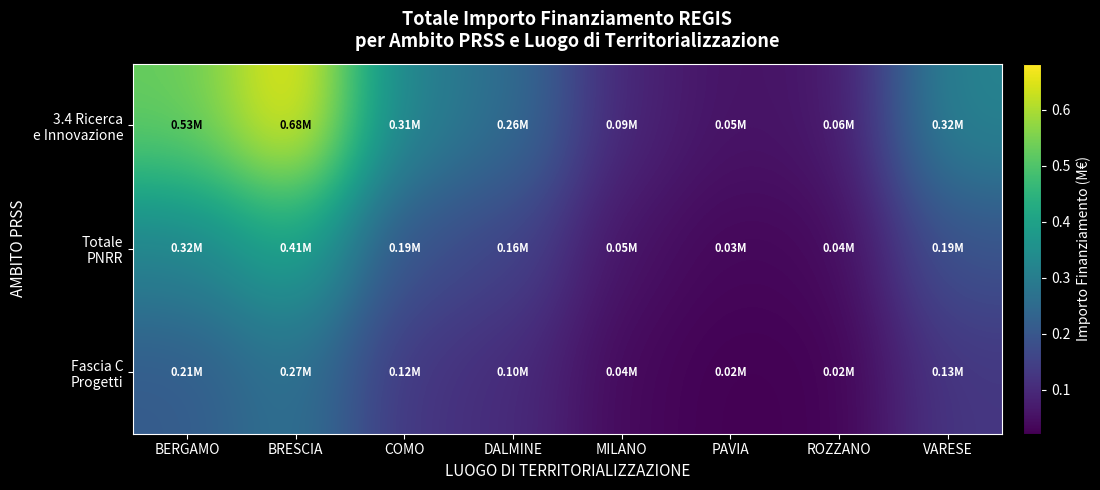

Rank the series by their maximum value, from highest to lowest.

3.4 Ricerca e Innovazione, Totale PNRR, Fascia C Progetti